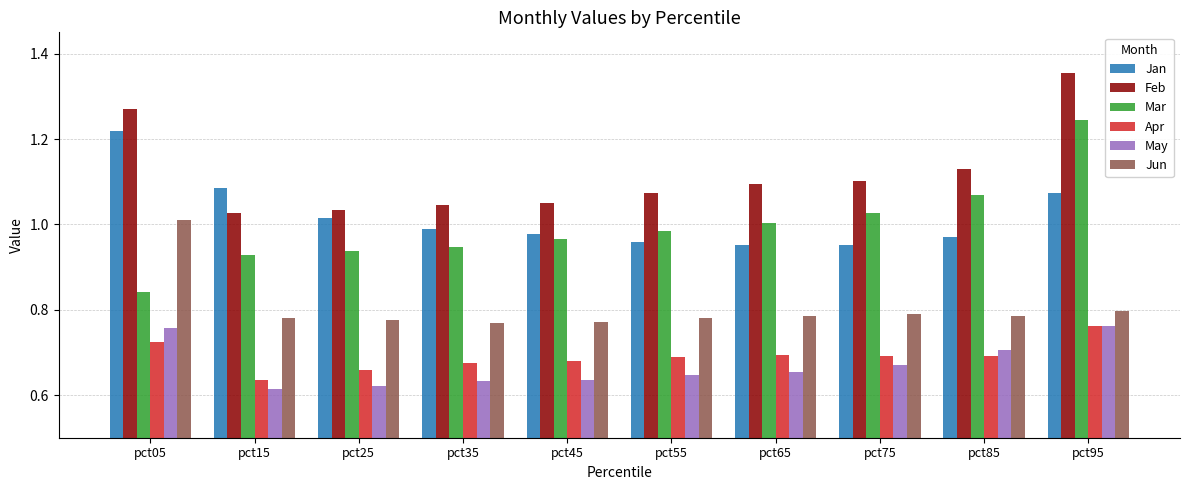

Which series changed the most between pct05 and pct75?

Jan